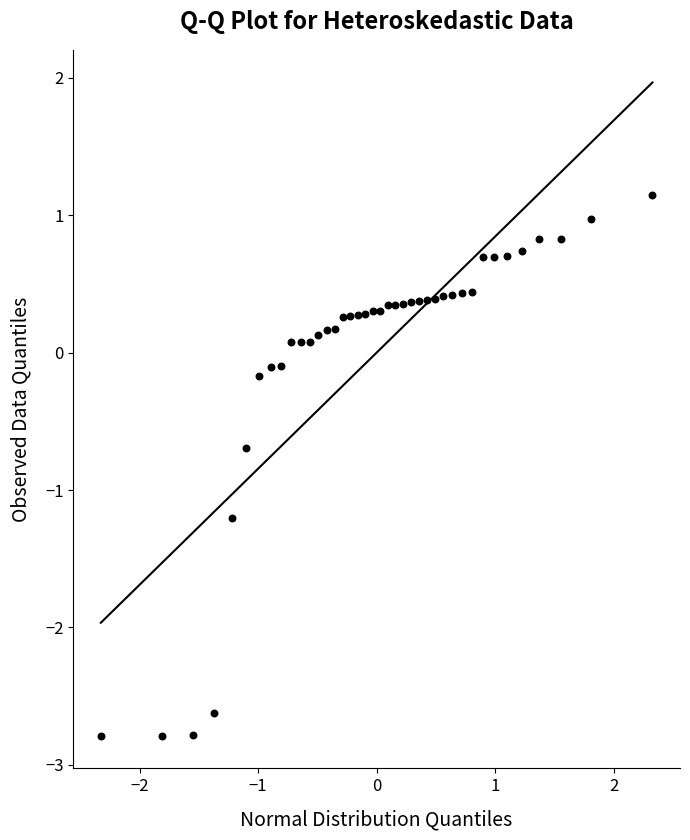

What is the range of X values (max minus min)?

4.7